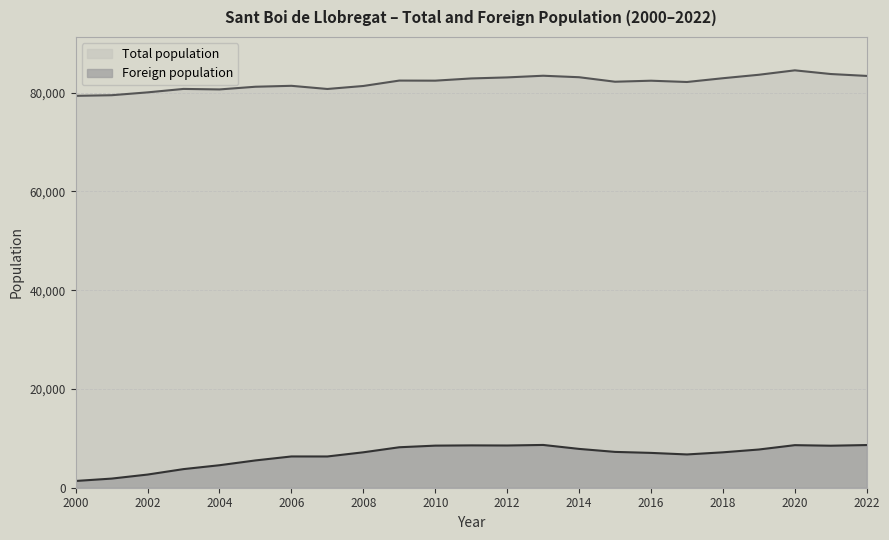

In Total population, how many points are lower than both neighbors (excluding endpoints)?

5